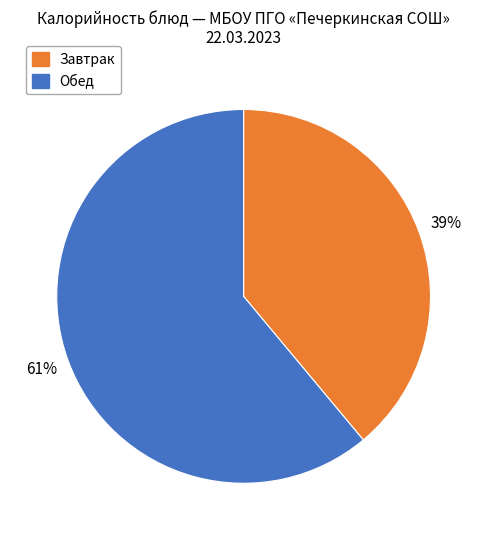

Is there any slice that represents more than half of the pie?

Yes